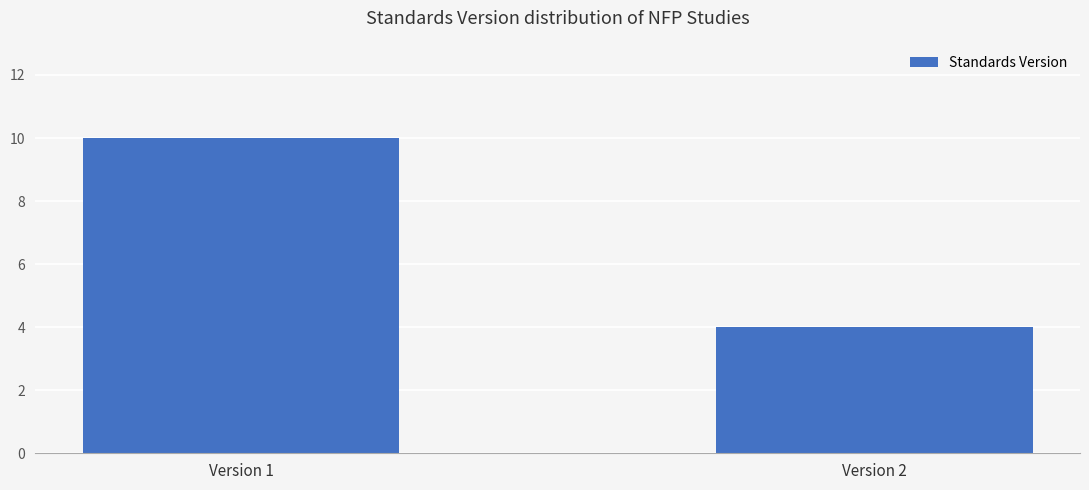

List the labels in order of value, largest first.

Version 1, Version 2